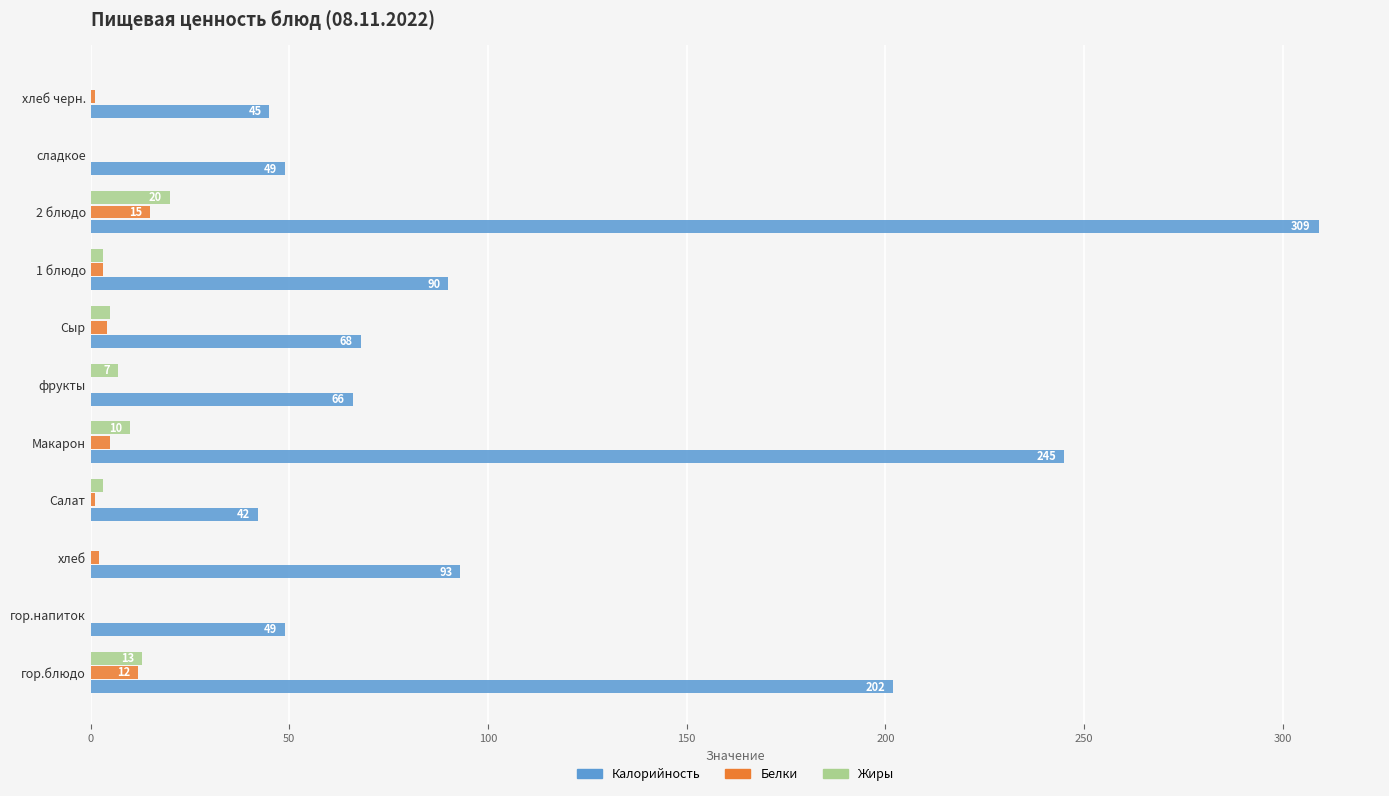

Is the value of Калорийность at Сыр greater than the value of Белки at фрукты?

Yes